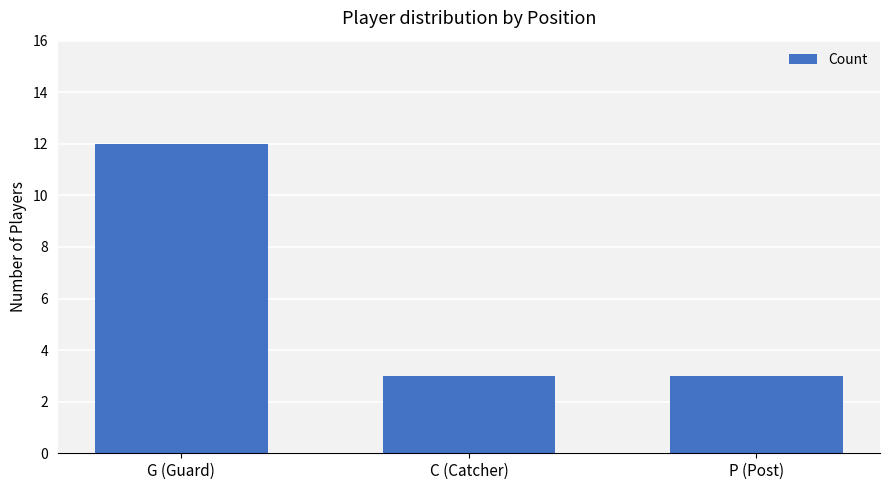

Count the values in the range 3 to 12.

3